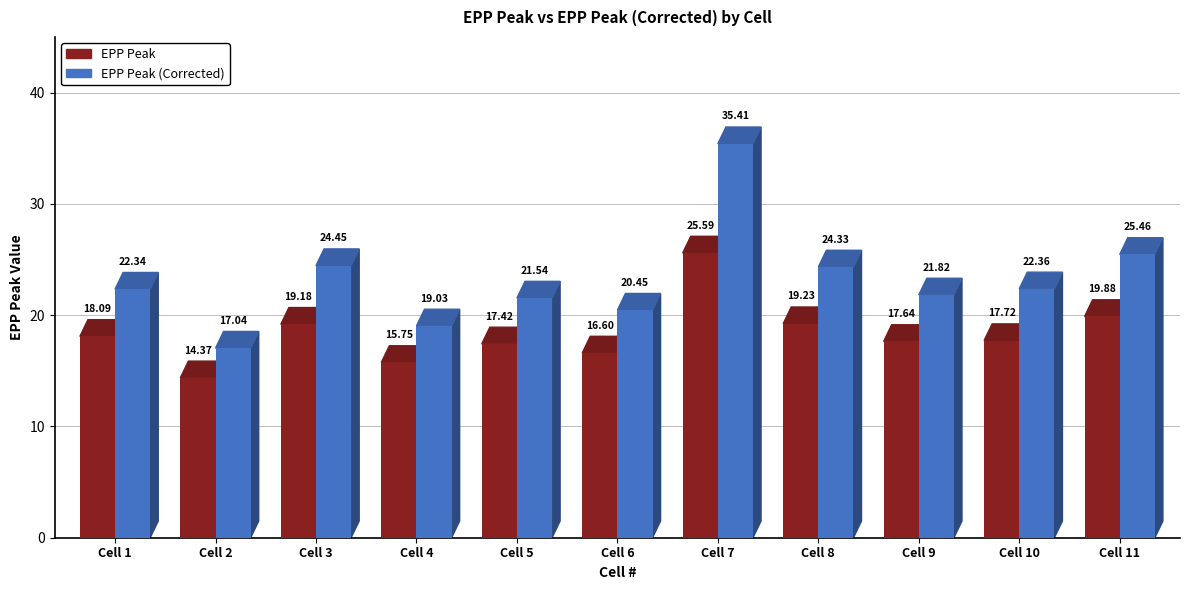

What is the average value of the EPP Peak series?

18.3